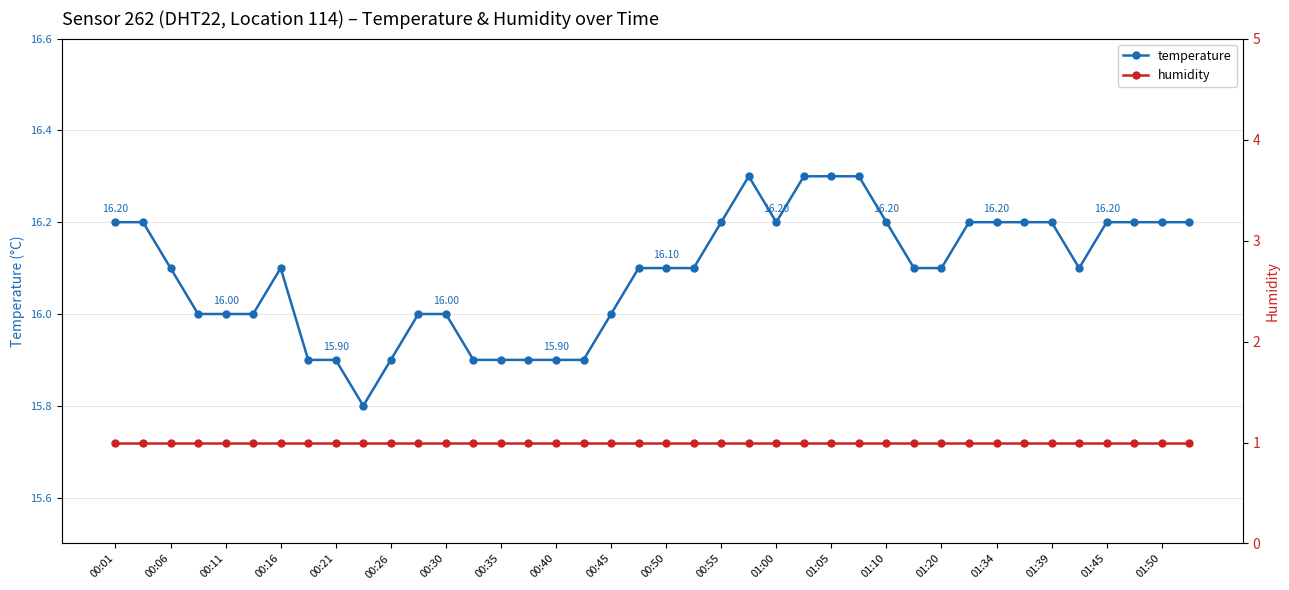

Reading right to left, transcribe all the data shown in this chart.

temperature: 16.2	16.2	16.2	16.2	16.1	16.2	16.2	16.2	16.2	16.1	16.1	16.2	16.3	16.3	16.3	16.2	16.3	16.2	16.1	16.1	16.1	16.0	15.9	15.9	15.9	15.9	15.9	16.0	16.0	15.9	15.8	15.9	15.9	16.1	16.0	16.0	16.0	16.1	16.2	16.2
humidity: 1.0	1.0	1.0	1.0	1.0	1.0	1.0	1.0	1.0	1.0	1.0	1.0	1.0	1.0	1.0	1.0	1.0	1.0	1.0	1.0	1.0	1.0	1.0	1.0	1.0	1.0	1.0	1.0	1.0	1.0	1.0	1.0	1.0	1.0	1.0	1.0	1.0	1.0	1.0	1.0